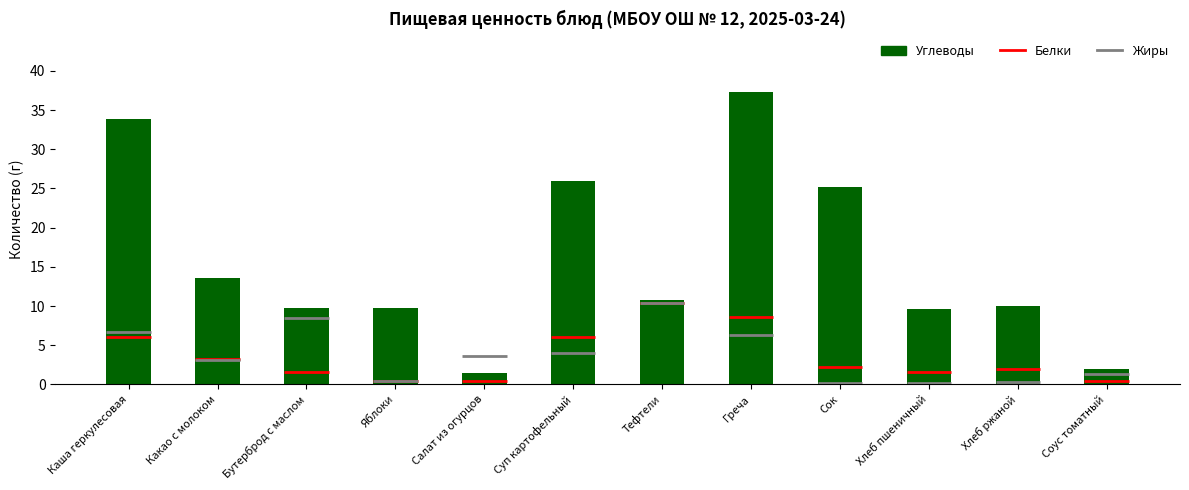

List the labels in order of value, largest first.

Греча, Каша геркулесовая, Суп картофельный, Сок, Какао с молоком, Тефтели, Хлеб ржаной, Яблоки, Бутерброд с маслом, Хлеб пшеничный, Соус томатный, Салат из огурцов